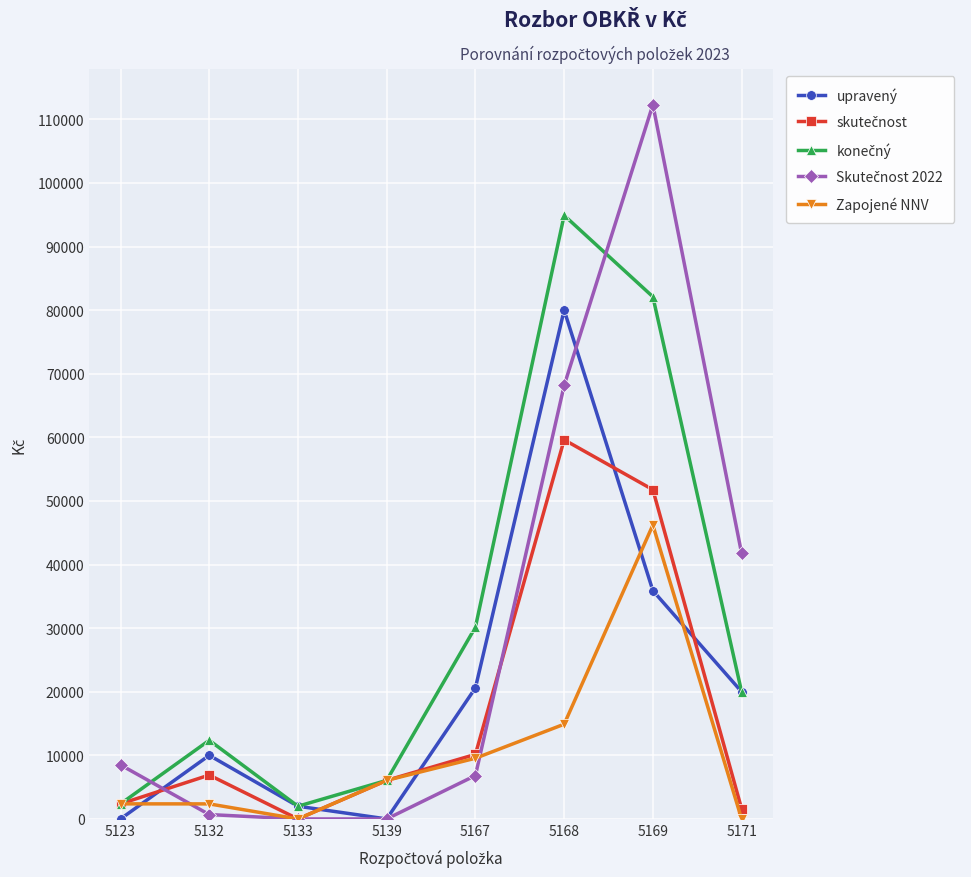

True or false: Zapojené NNV has a value of 9545.0 at 5167.

True